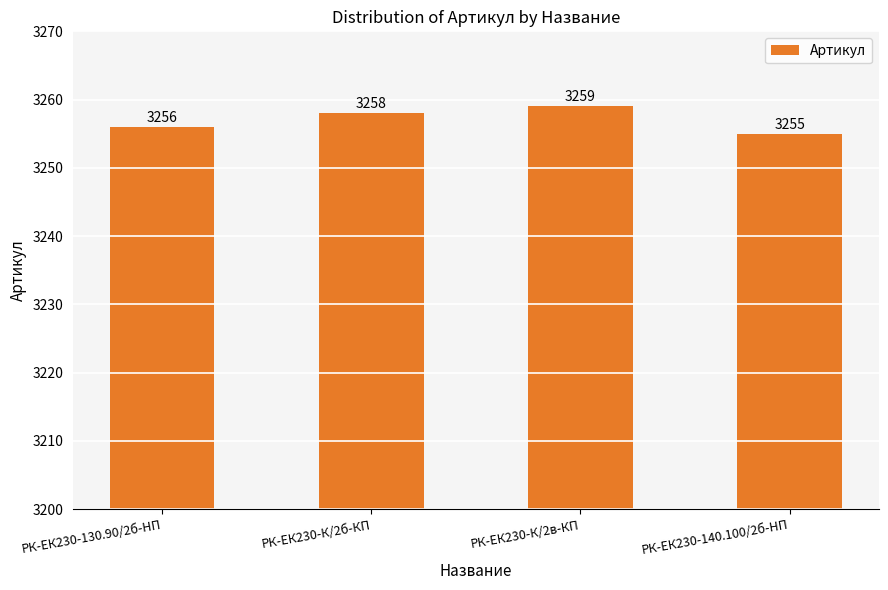

Approximately how many times larger is the value at РК-ЕК230-140.100/2б-HП compared to РК-ЕК230-К/2в-КП?

1.0